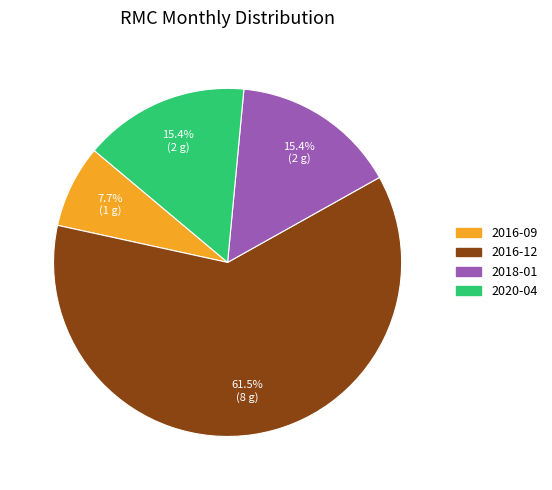

To the nearest percent, what percentage of the pie is 2018-01?

15%